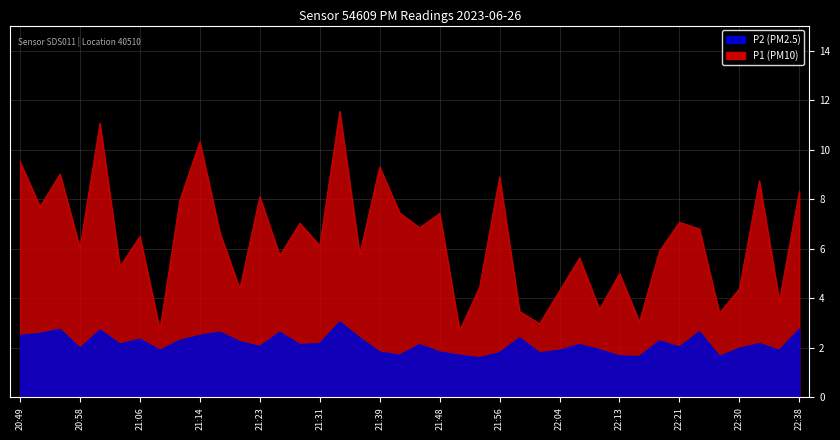

Reading left to right, list all the values displayed in this chart.

P1: 20:49=9.5	20:52=7.7	20:55=9.0	20:58=6.0	21:01=11.1	21:03=5.3	21:06=6.5	21:09=2.7	21:12=8.0	21:14=10.3	21:17=6.7	21:20=4.4	21:23=8.1	21:26=5.7	21:28=7.0	21:31=6.1	21:34=11.6	21:37=5.8	21:39=9.3	21:42=7.5	21:45=6.8	21:48=7.4	21:51=2.7	21:53=4.5	21:56=8.9	21:59=3.5	22:02=3.0	22:04=4.3	22:07=5.6	22:10=3.5	22:13=5.0	22:16=3.0	22:18=5.9	22:21=7.1	22:24=6.8	22:27=3.4	22:30=4.4	22:32=8.8	22:35=3.9	22:38=8.3
P2: 20:49=2.5	20:52=2.6	20:55=2.8	20:58=2.0	21:01=2.7	21:03=2.1	21:06=2.4	21:09=1.9	21:12=2.3	21:14=2.5	21:17=2.6	21:20=2.2	21:23=2.0	21:26=2.6	21:28=2.1	21:31=2.2	21:34=3.0	21:37=2.4	21:39=1.8	21:42=1.7	21:45=2.1	21:48=1.8	21:51=1.7	21:53=1.6	21:56=1.8	21:59=2.4	22:02=1.8	22:04=1.9	22:07=2.1	22:10=1.9	22:13=1.7	22:16=1.6	22:18=2.3	22:21=2.0	22:24=2.6	22:27=1.6	22:30=2.0	22:32=2.2	22:35=1.9	22:38=2.8